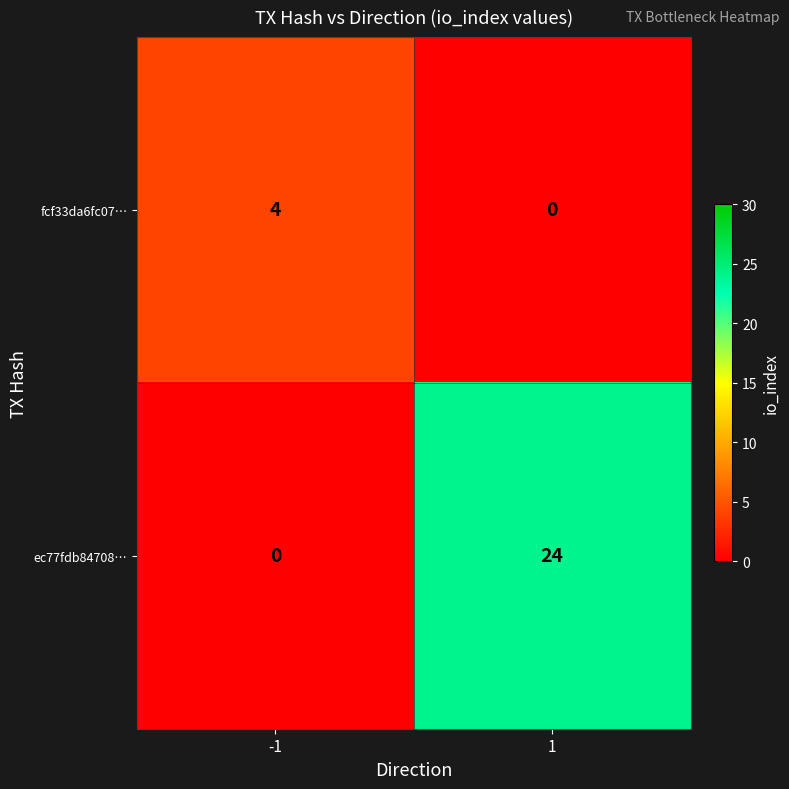

Rank the series by their maximum value, from highest to lowest.

ec77fdb84708…, fcf33da6fc07…